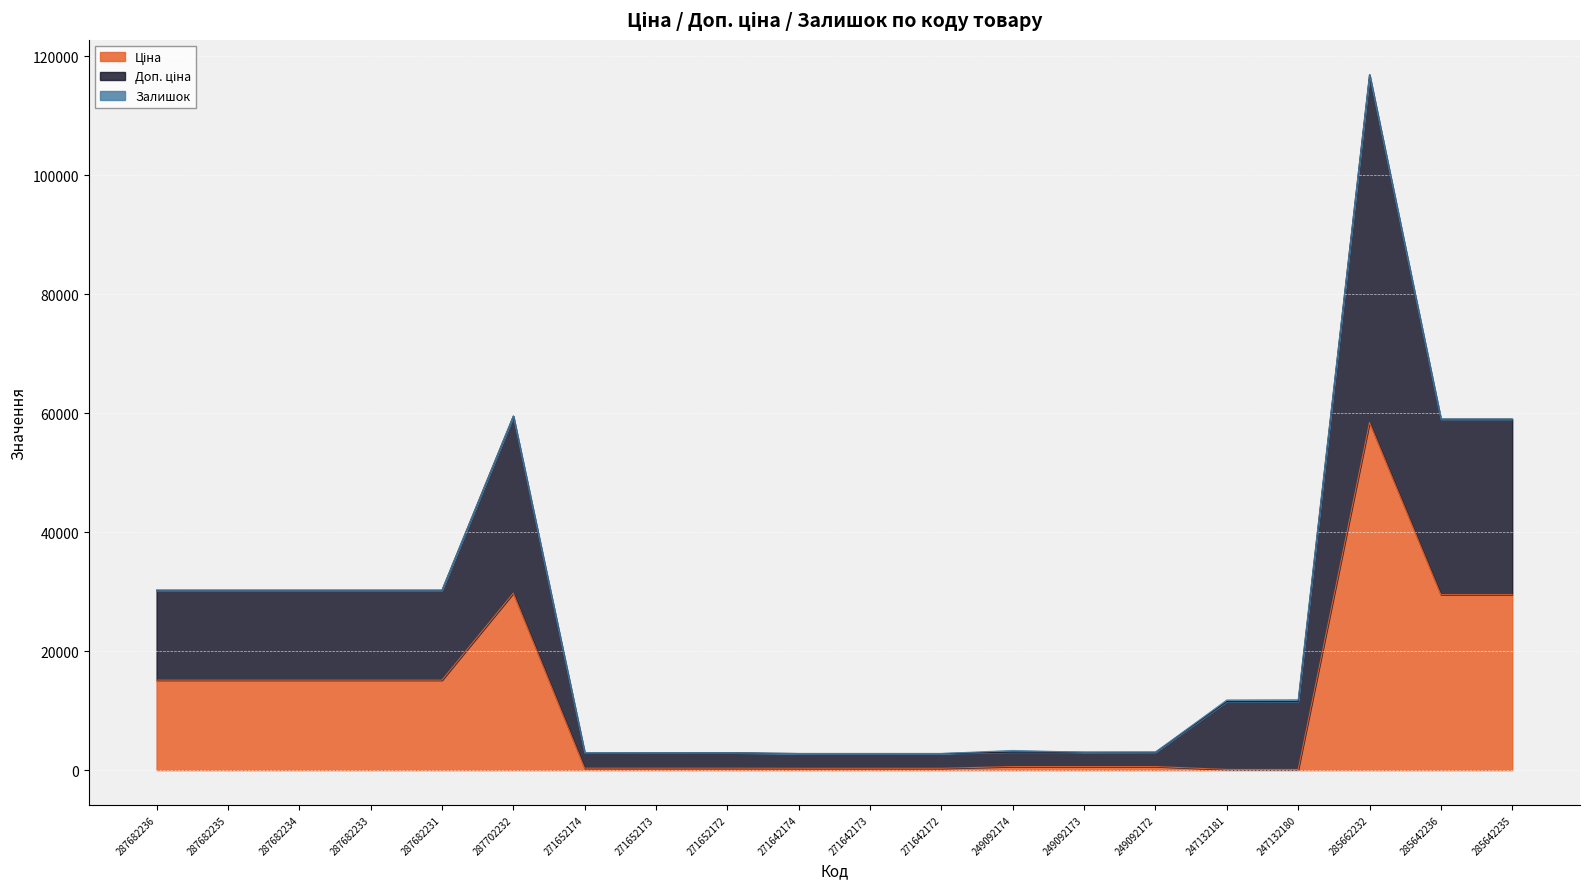

True or false: Доп. ціна has a value of 2928.1 at 271652172.

True